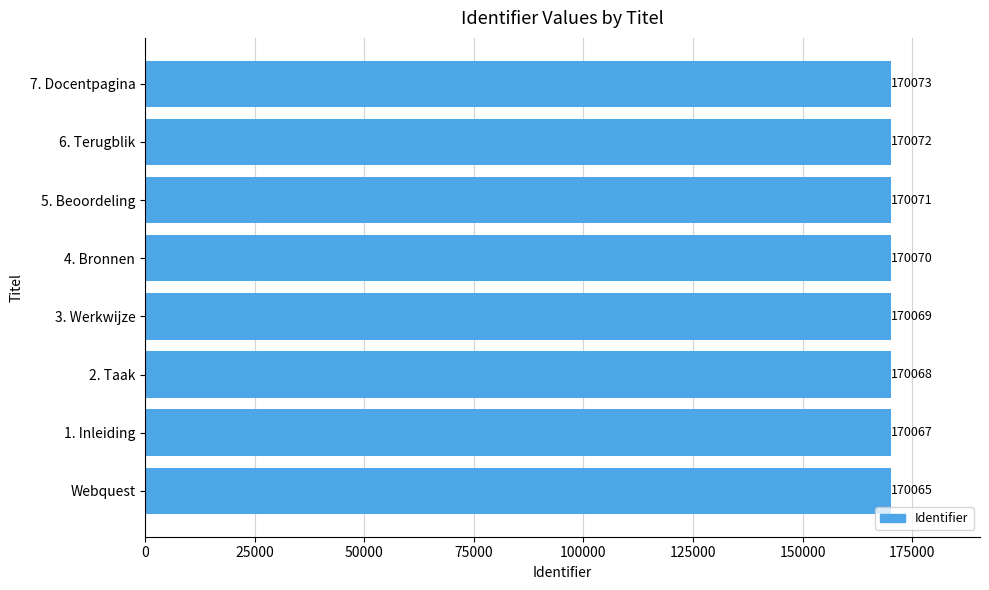

What is the difference between the maximum and minimum values?

8